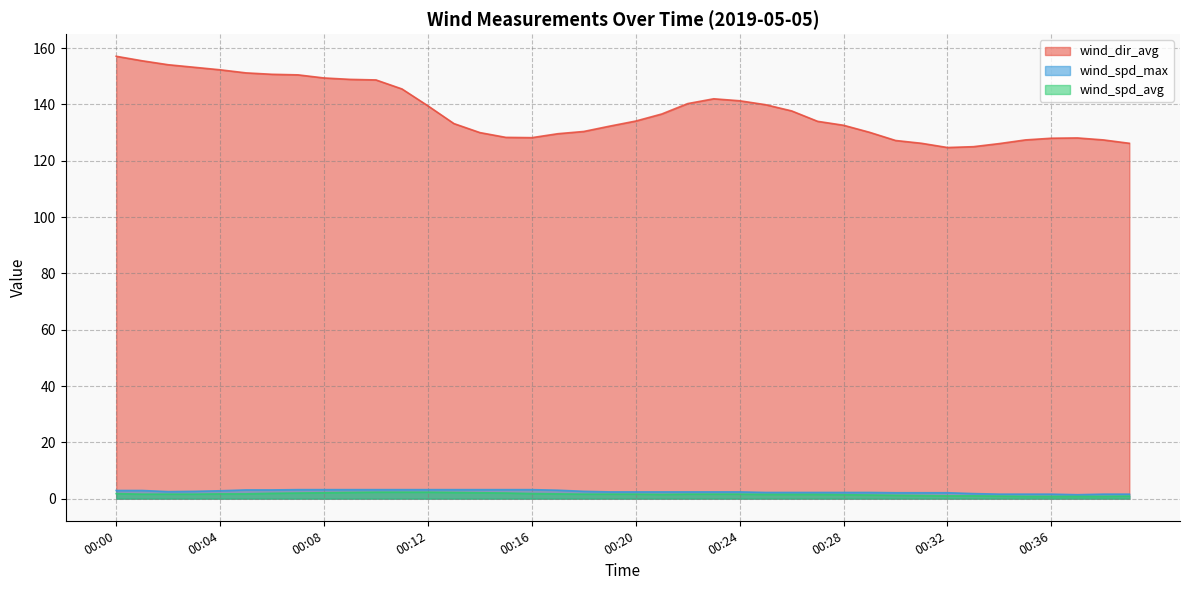

What is the total value across all series at 00:11?

151.0